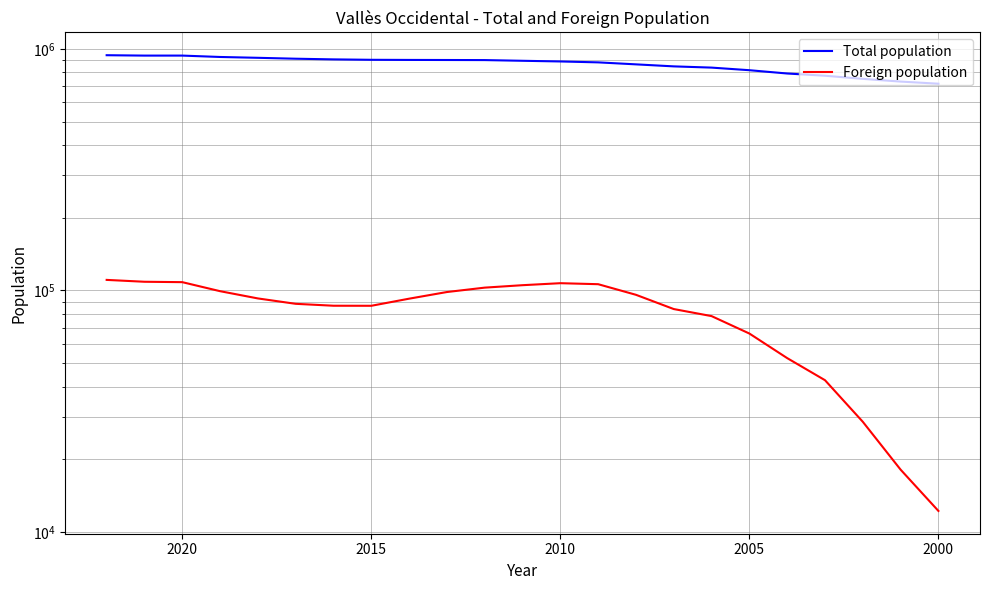

What are all the series names shown in the legend?

Total population, Foreign population